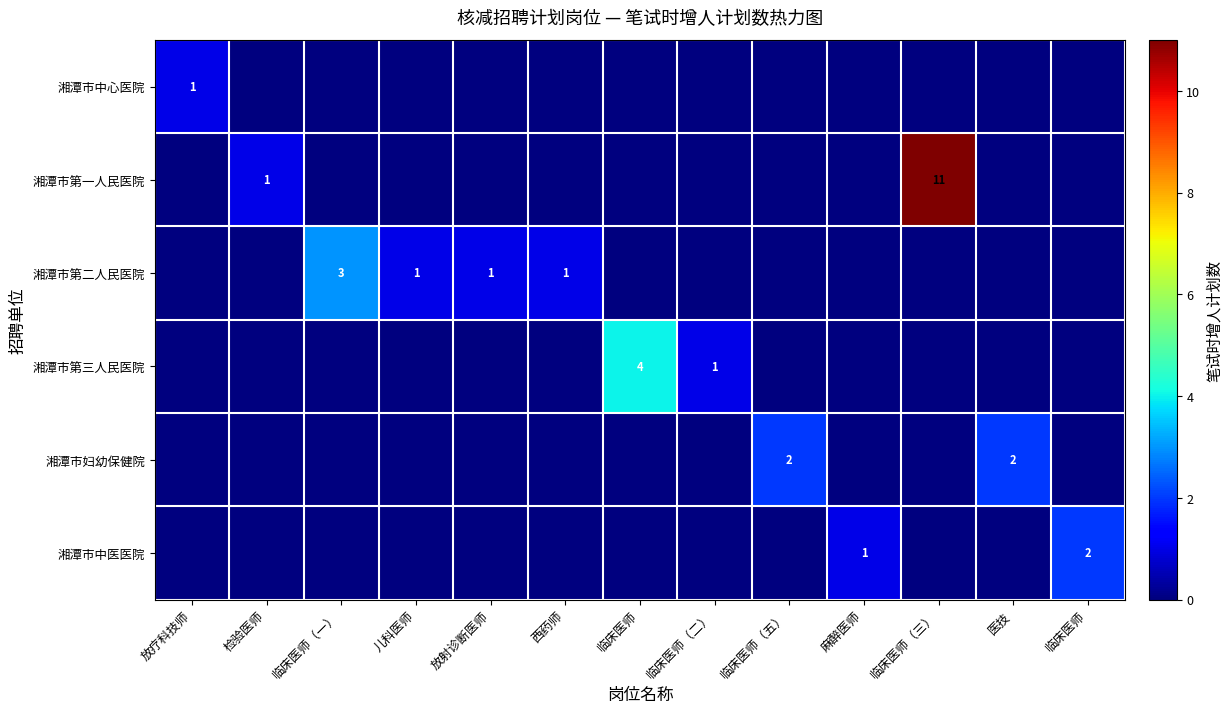

Which series has the largest total across all categories?

湘潭市第一人民医院